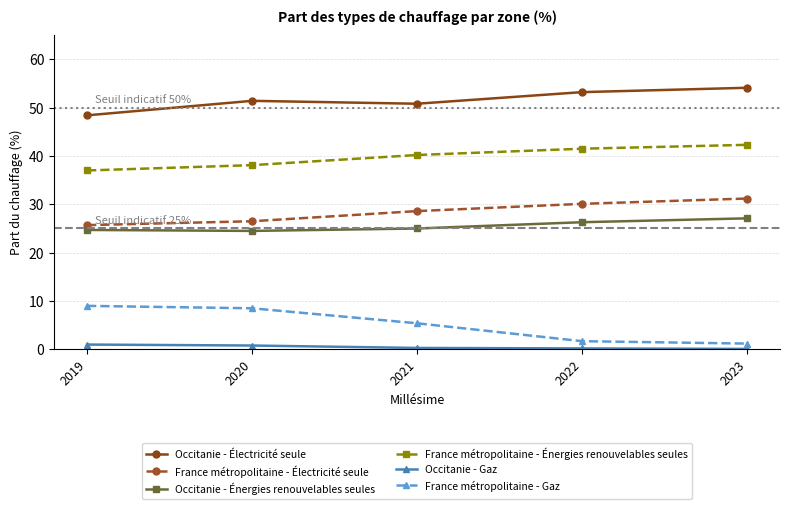

What is the value of the Occitanie - Énergies renouvelables seules point at the 1st from the left?

24.7